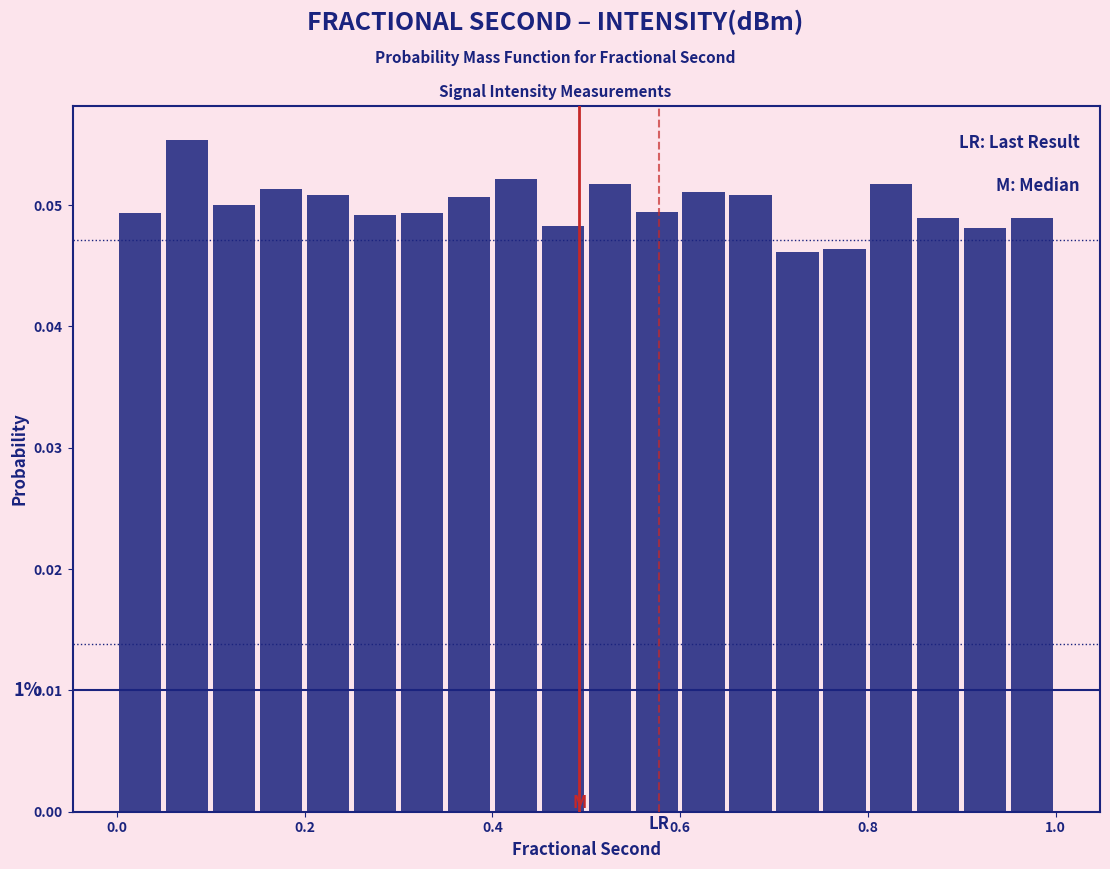

Around what value on the x-axis is the tallest bar? Give the approximate position of its centre, as read against the axis.

0.08